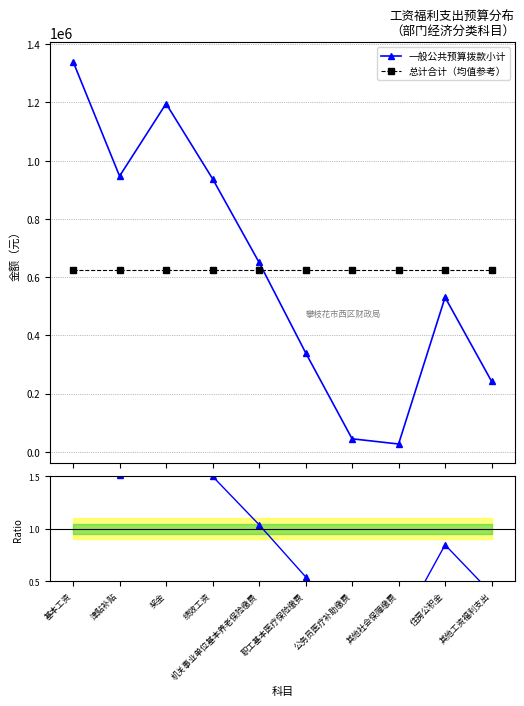

Which series has the widest spread of values?

一般公共预算拨款小计